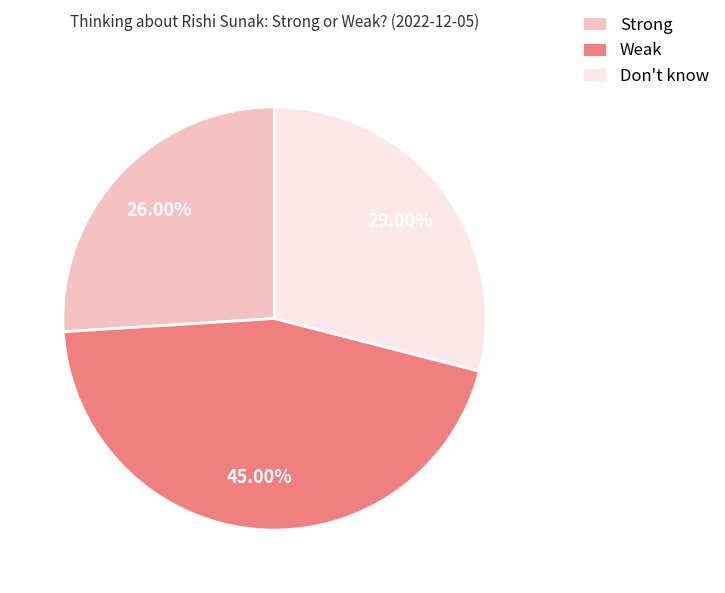

To the nearest percent, what is the difference between the largest and smallest slice percentages?

19%